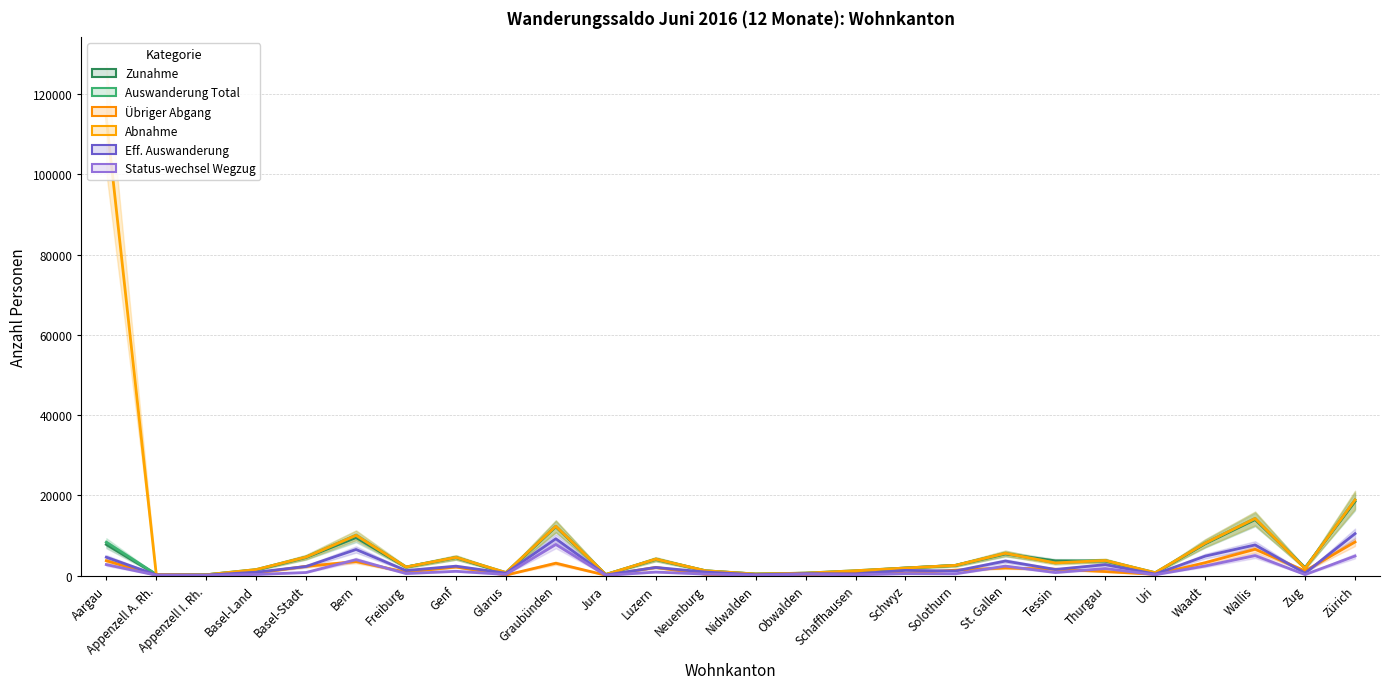

Rank the categories by Eff. Auswanderung value from lowest to highest.

Appenzell I. Rh., Jura, Appenzell A. Rh., Nidwalden, Uri, Schaffhausen, Obwalden, Glarus, Zug, Basel-Land, Neuenburg, Solothurn, Freiburg, Schwyz, Tessin, Luzern, Basel-Stadt, Genf, Thurgau, St. Gallen, Aargau, Waadt, Bern, Wallis, Graubünden, Zürich